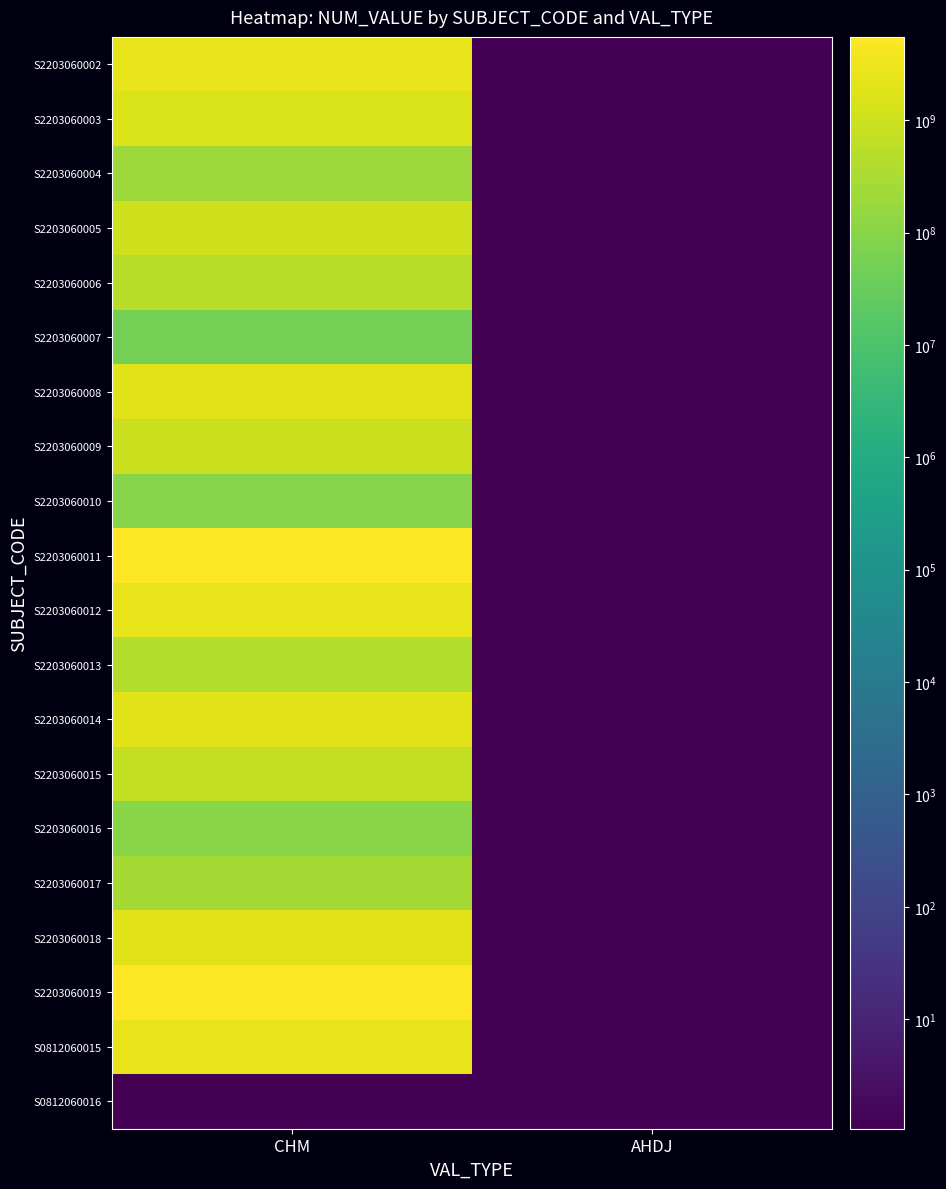

At AHDJ, list the series in order from largest to smallest.

S2203060005, S2203060011, S2203060014, S2203060015, S2203060006, S2203060019, S2203060012, S2203060002, S2203060018, S2203060003, S2203060013, S2203060017, S2203060016, S2203060008, S2203060004, S2203060010, S2203060009, S2203060007, S0812060015, S0812060016